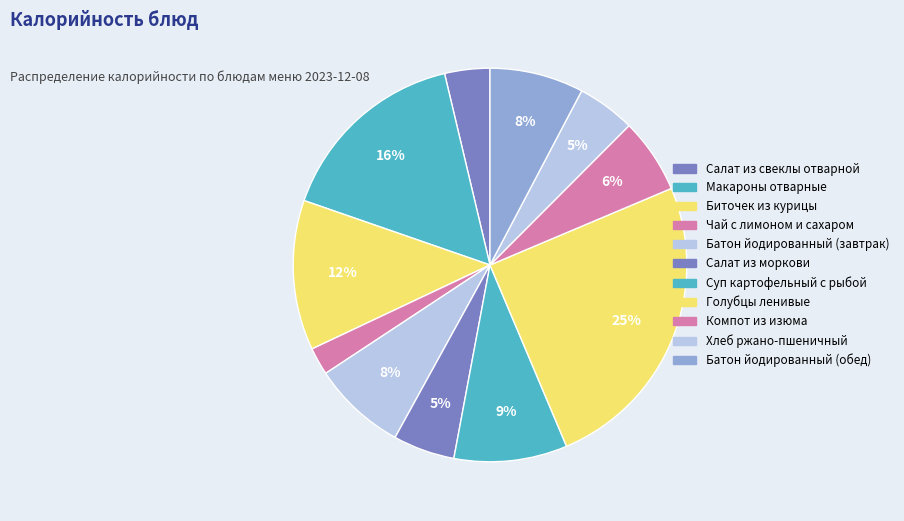

How many segments does this pie chart have?

11